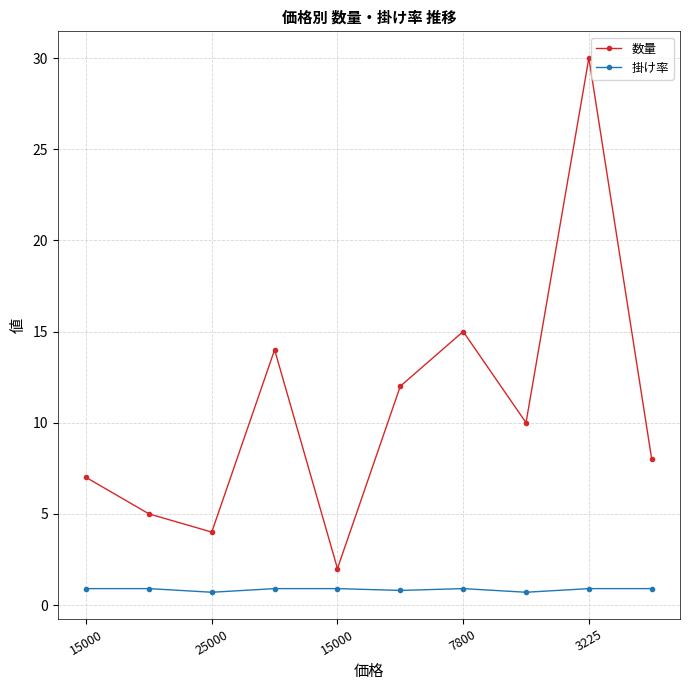

What is the difference between the maximum and second lowest values in the 数量 series?

26.0